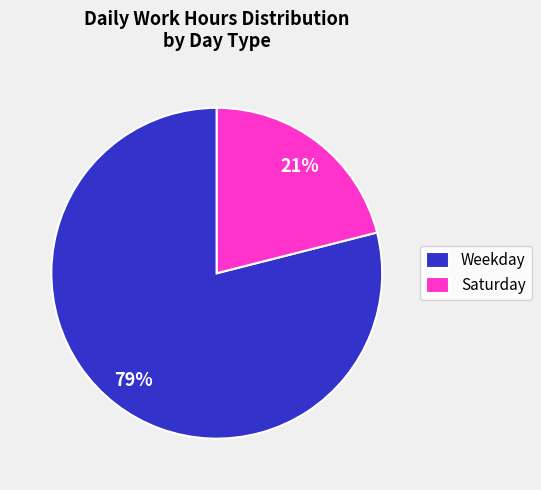

Count the number of slices in the pie.

2